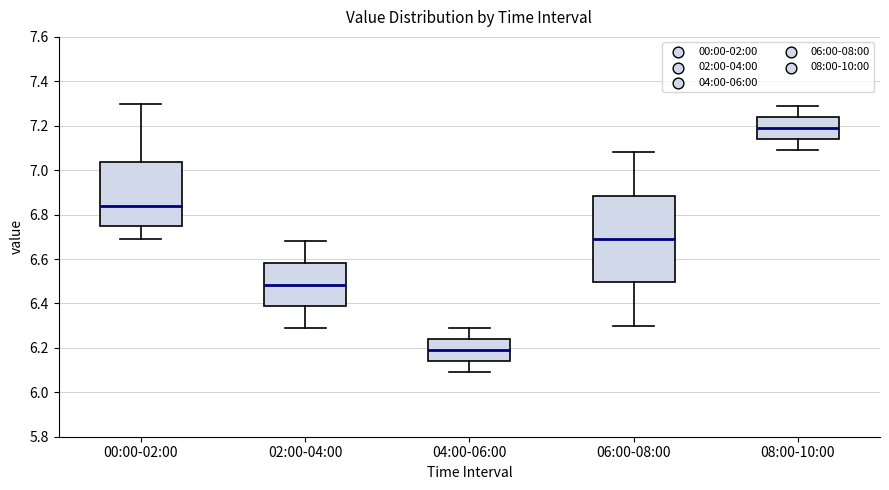

Reading left to right, transcribe this box plot: for each box, give where its median line is, the range the box spans, and where its two whiskers end, as read against the y-axis. The values are not printed on the chart, so give them approximately, as read against the axis.

00:00-02:00: median 6.84, box 6.76 to 7.04, whiskers 6.70 to 7.30
02:00-04:00: median 6.48, box 6.38 to 6.58, whiskers 6.30 to 6.68
04:00-06:00: median 6.20, box 6.14 to 6.24, whiskers 6.10 to 6.30
06:00-08:00: median 6.70, box 6.50 to 6.88, whiskers 6.30 to 7.08
08:00-10:00: median 7.20, box 7.14 to 7.24, whiskers 7.10 to 7.30